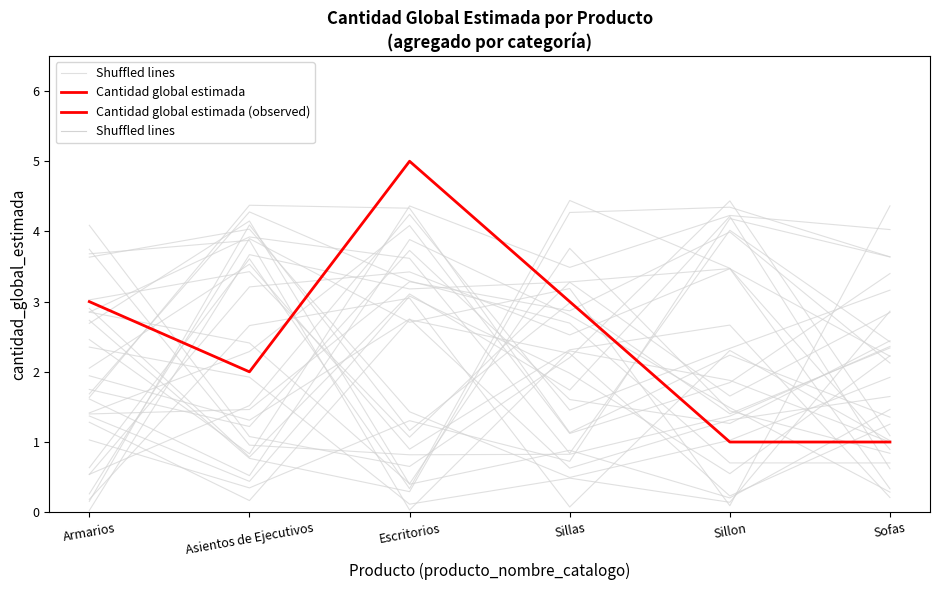

Is this an area chart (filled region under the line)?

No